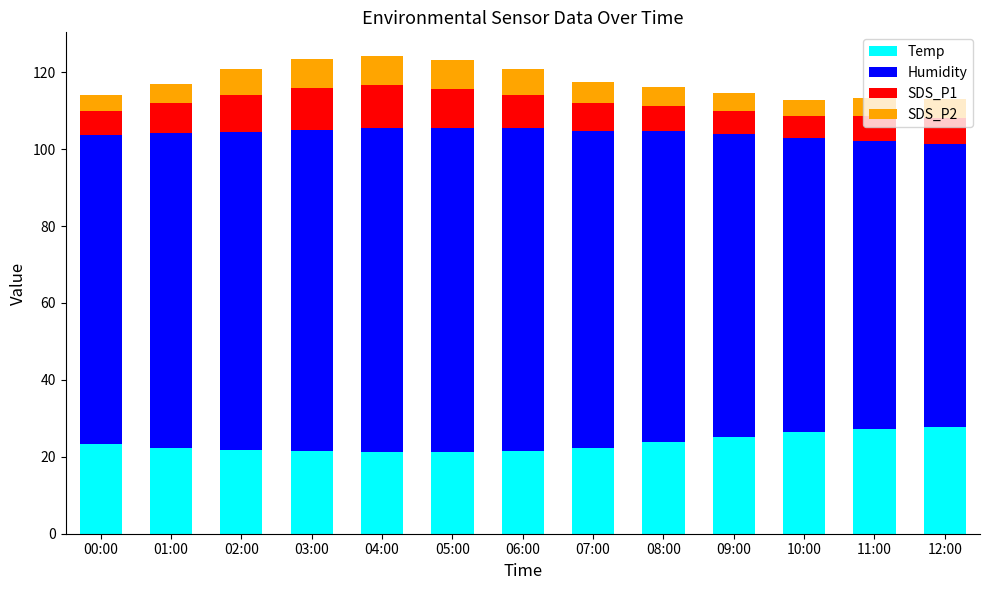

How many data points does each series have?

13